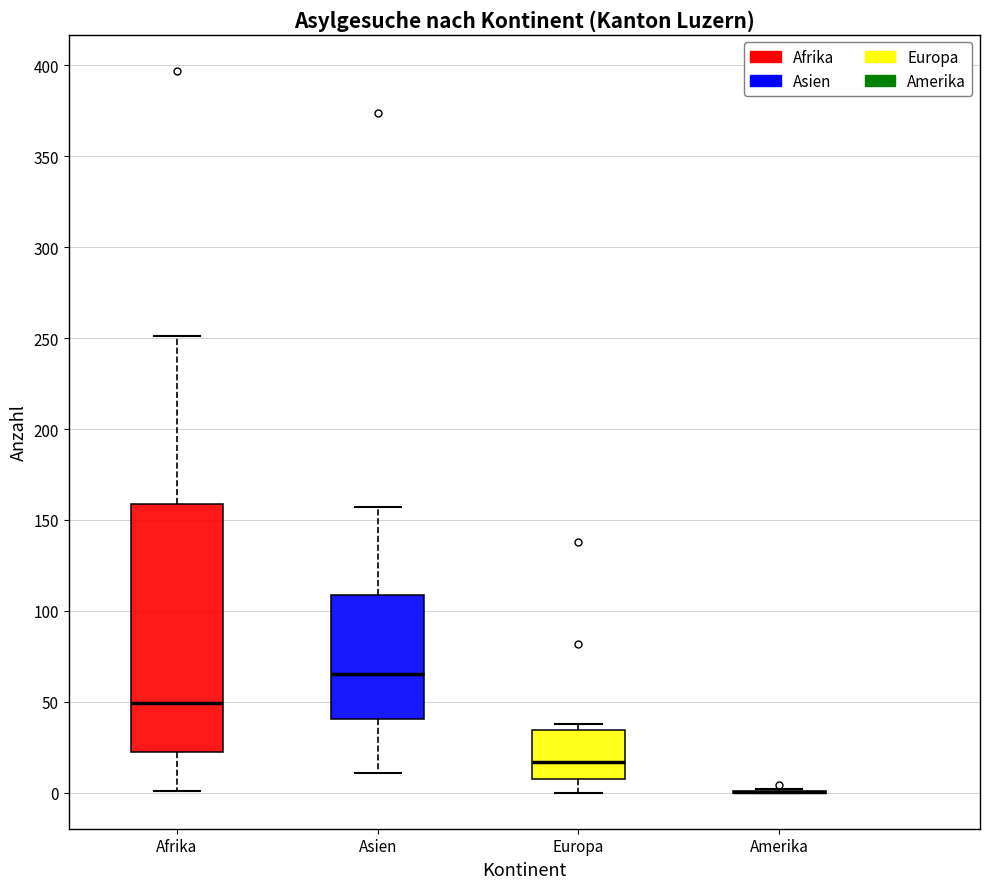

Where is the lower edge of the box for Asien on the y-axis? The values are not printed on the chart, so give them approximately, as read against the axis.

40